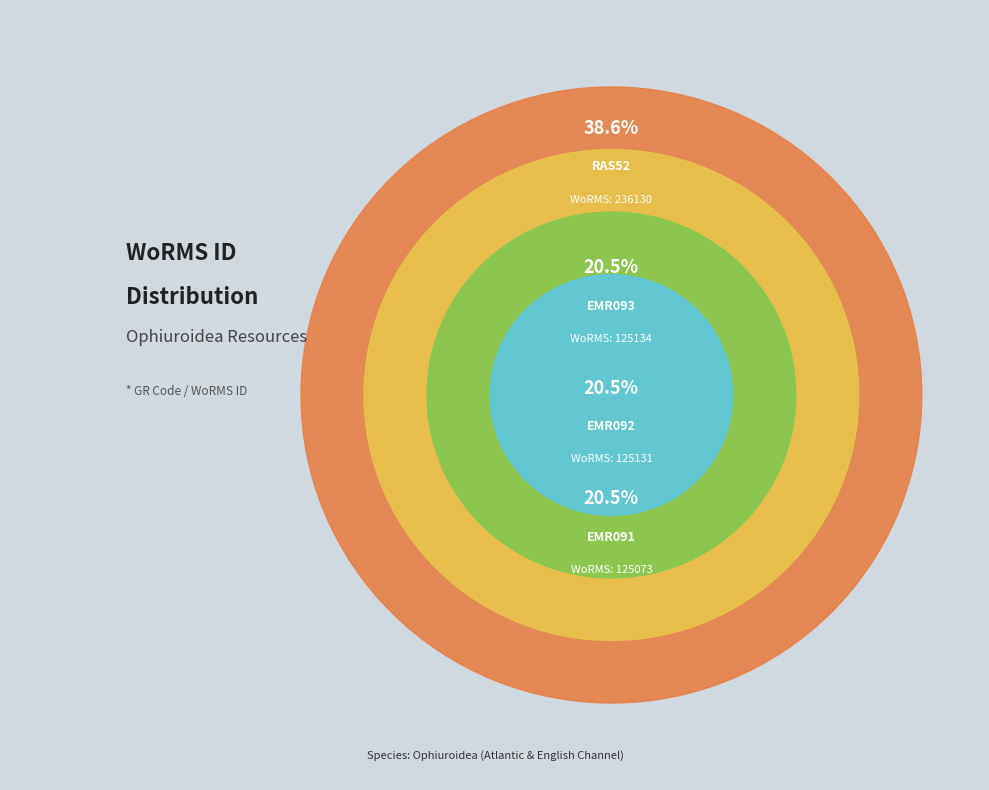

True or false: EMR091 accounts for 20% of the total.

True